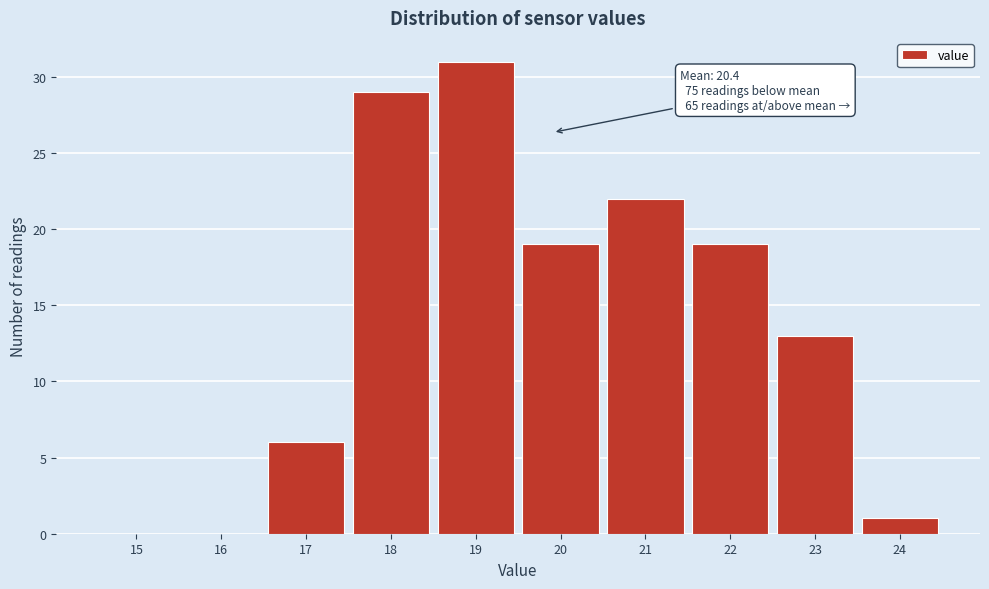

Reading left to right, what are all the values shown in this chart?

15=0	16=0	17=6	18=29	19=31	20=19	21=22	22=19	23=13	24=1